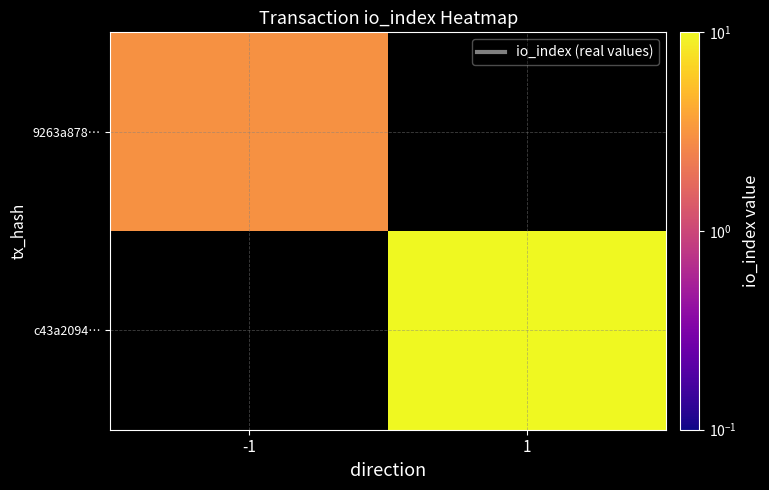

How many distinct data groups are displayed?

2